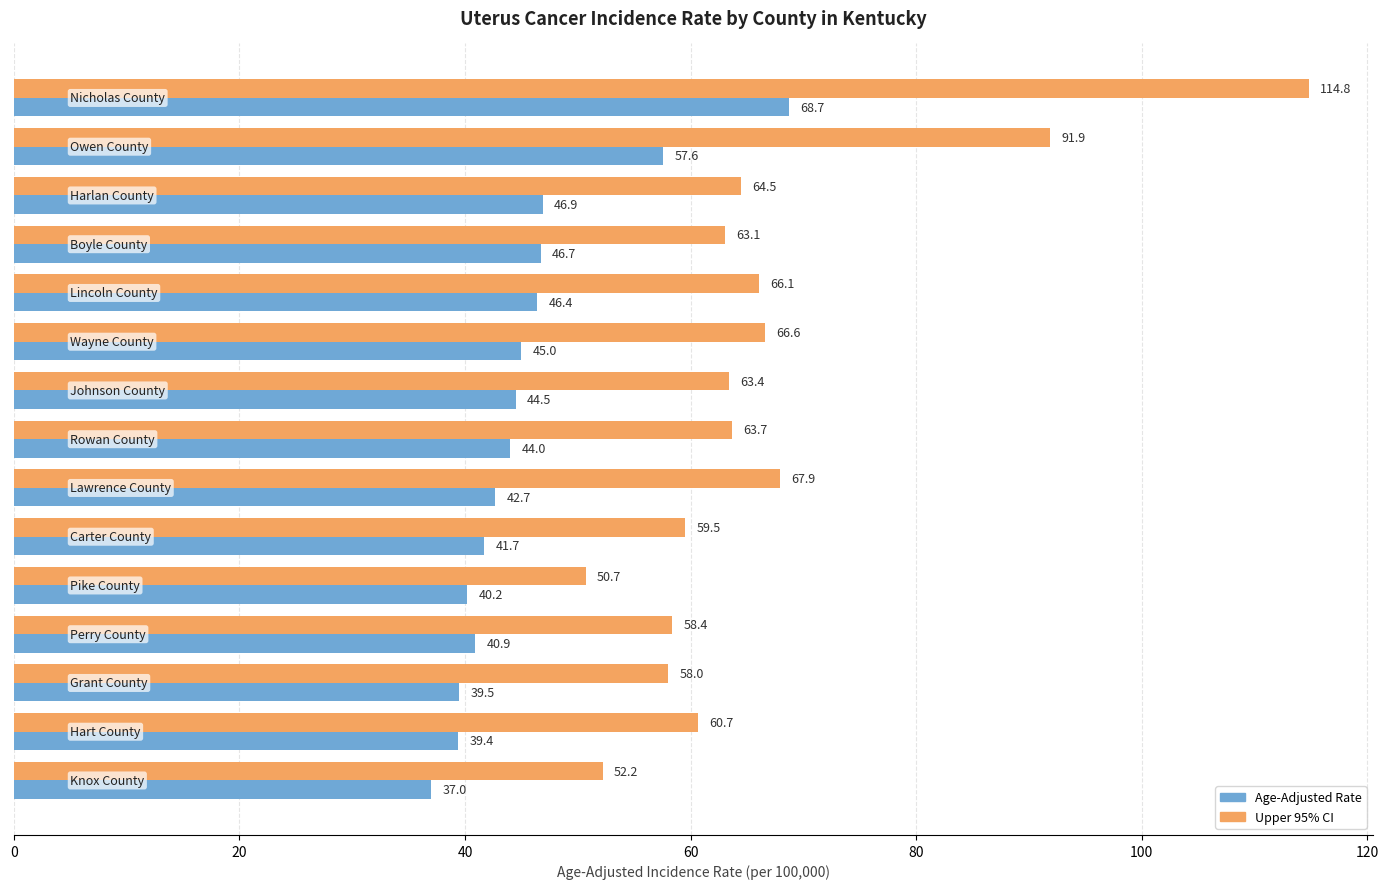

What is the average value of the Upper 95% CI series?

66.8